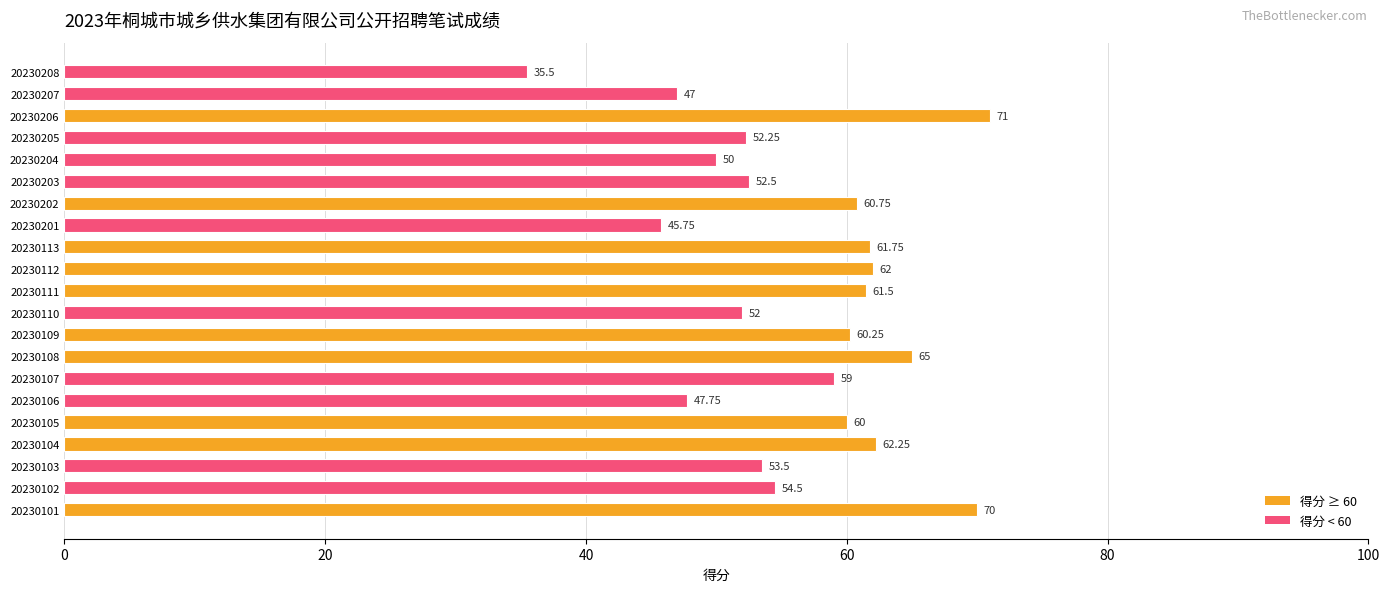

How many series are shown in this chart?

1